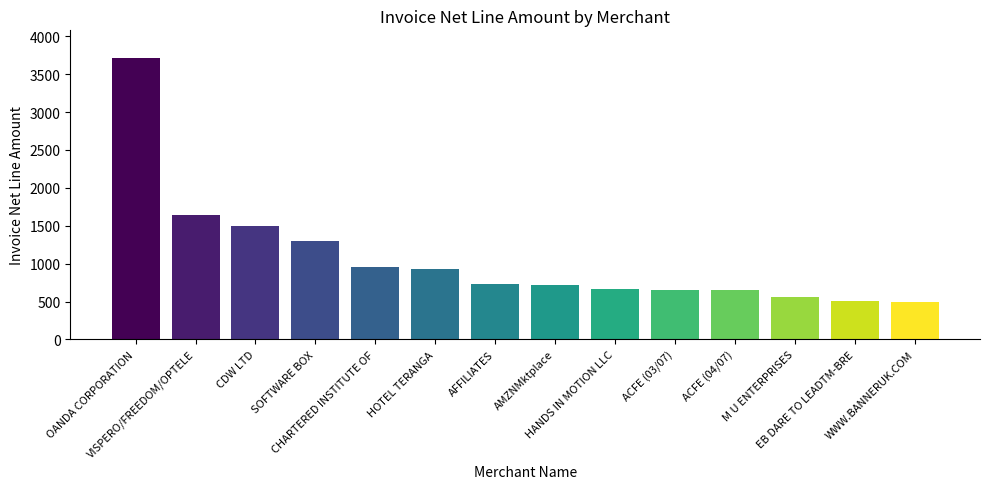

Approximately how many times larger is the value at AFFILIATES compared to ACFE (03/07)?

1.1